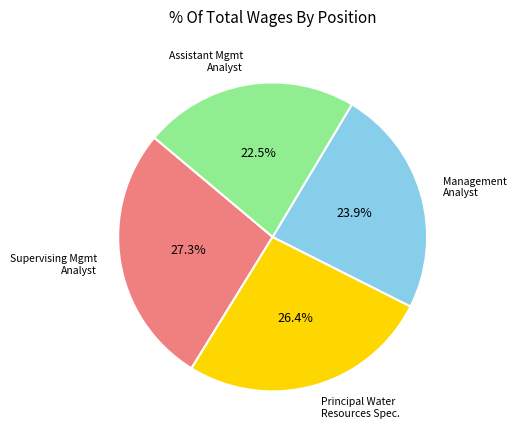

Is there a majority slice in this chart?

No